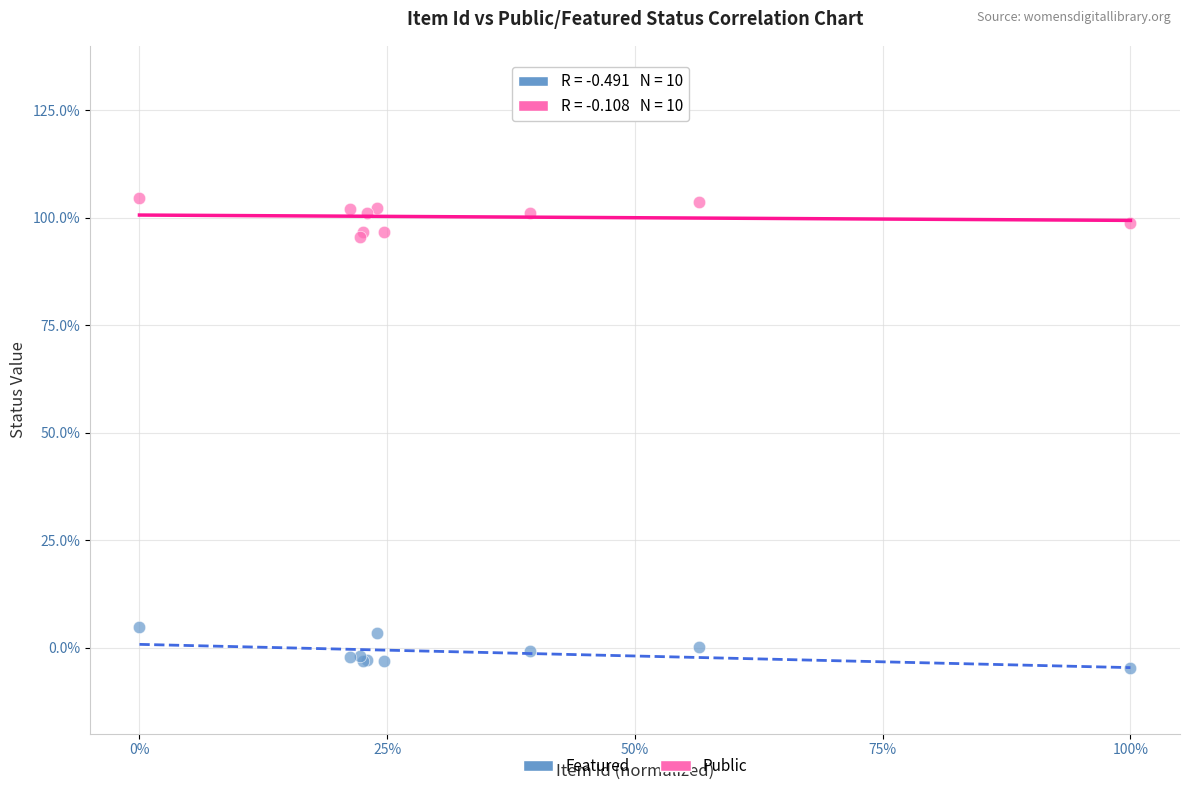

Which series reaches the maximum Y coordinate?

Public